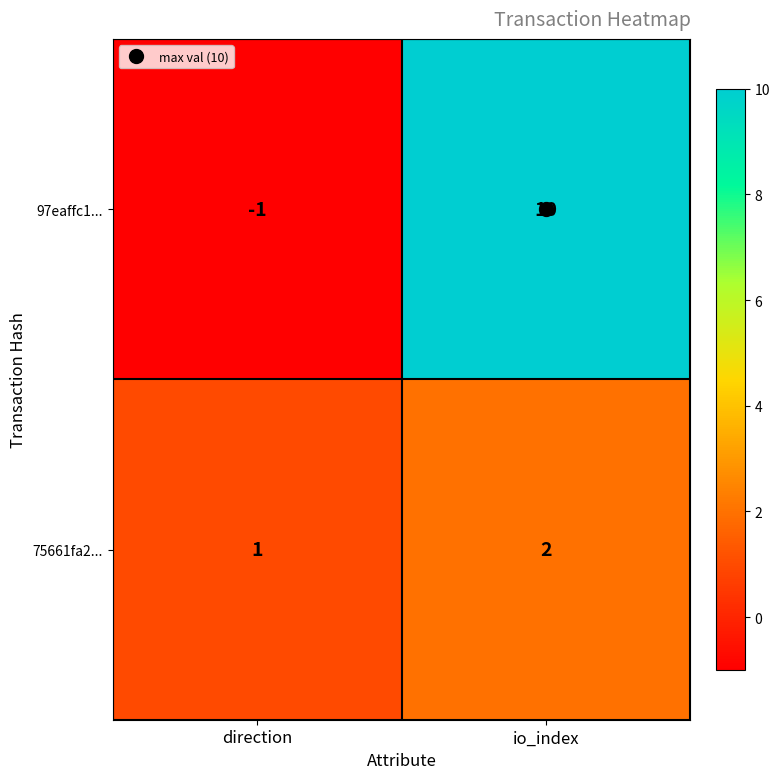

List the series in order of their overall mean, highest first.

97eaffc1..., 75661fa2...